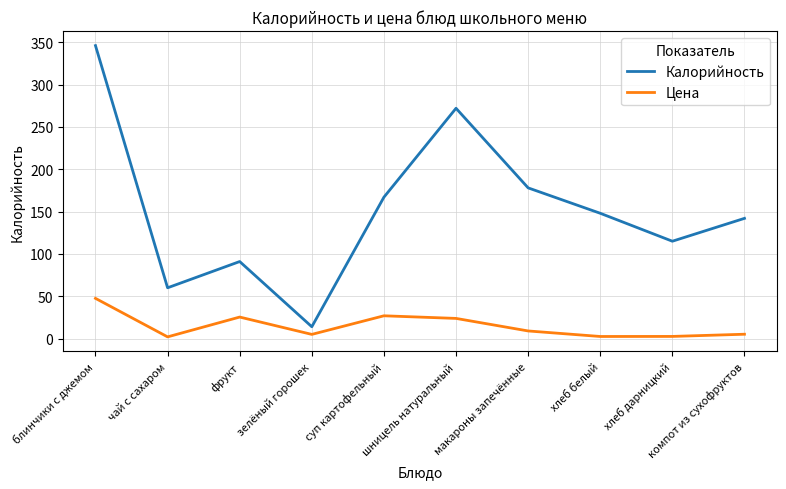

Which series has the largest total across all categories?

Калорийность